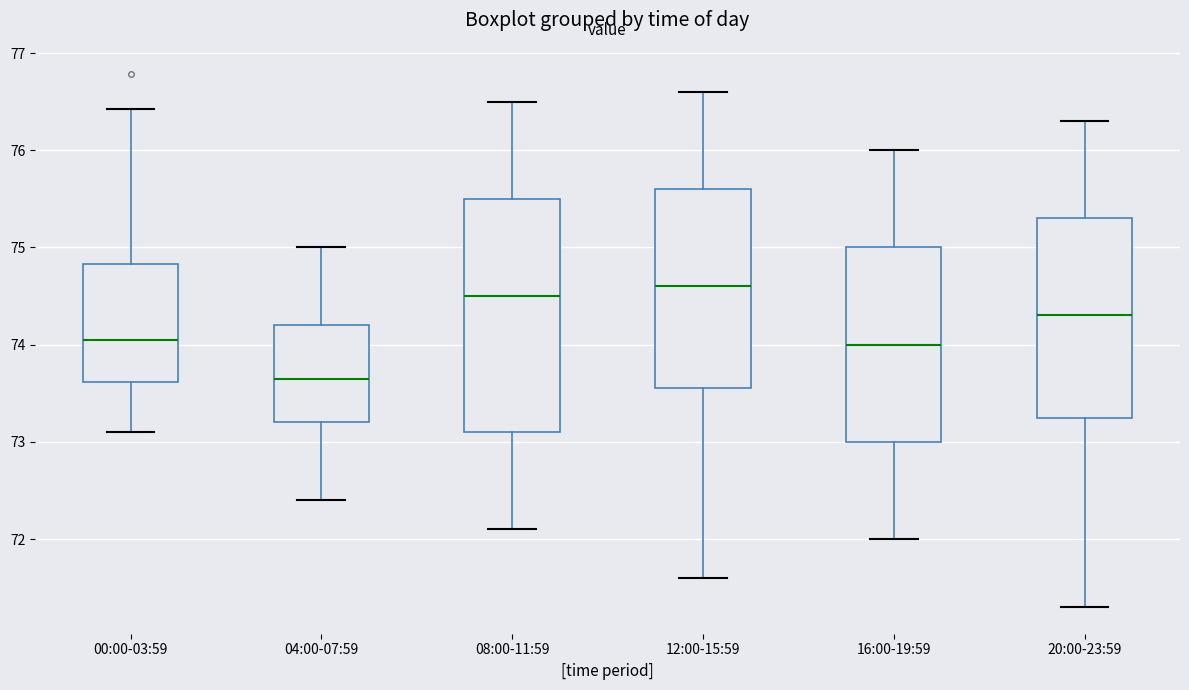

Where does the lower whisker of the box for 20:00-23:59 end on the y-axis? The values are not printed on the chart, so give them approximately, as read against the axis.

71.3